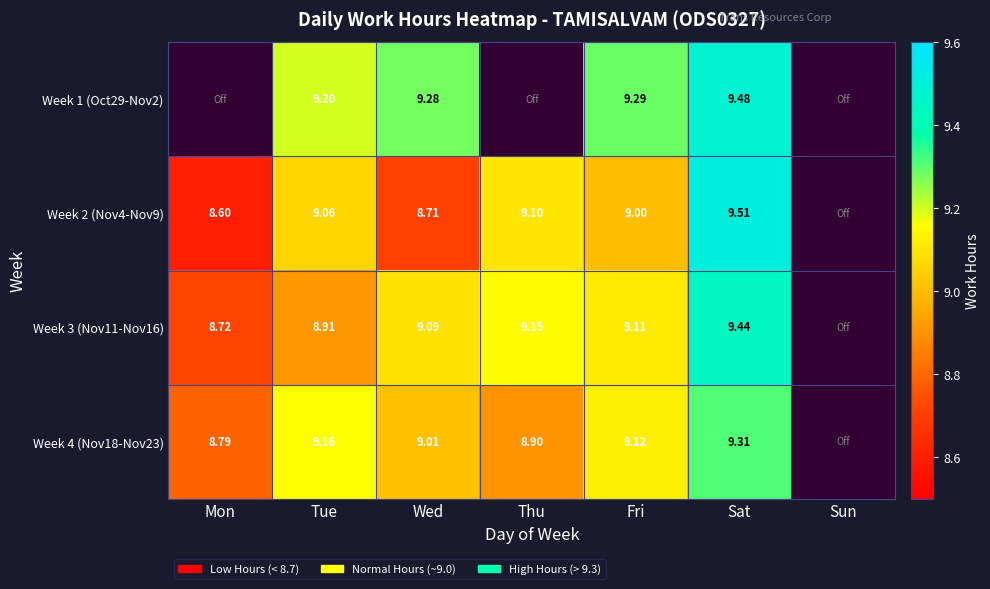

Is the value of Week 2 (Nov4-Nov9) at Thu greater than the value of Week 4 (Nov18-Nov23) at Sat?

No